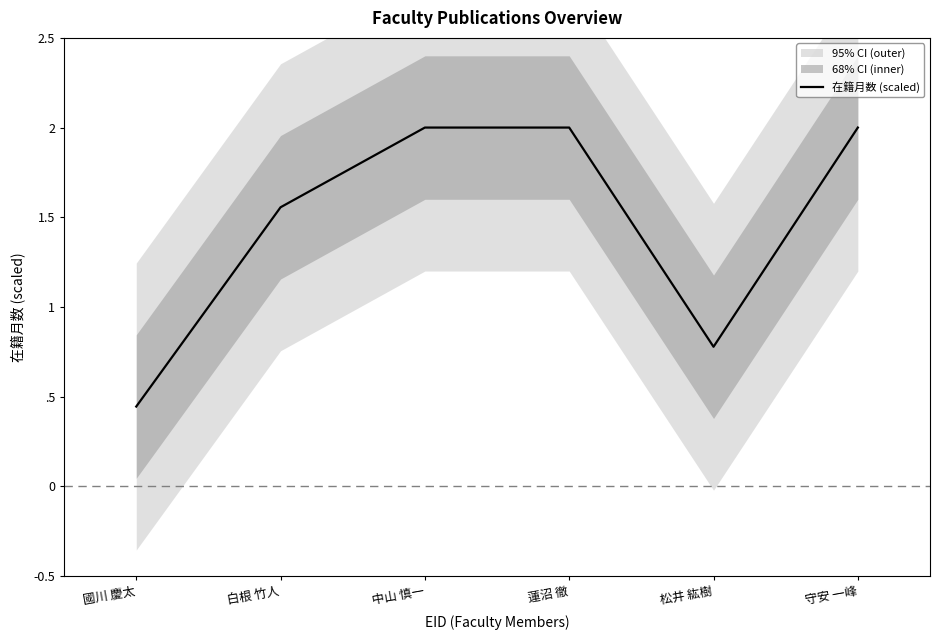

What is the label of the 6th point from the right?

國川 慶太